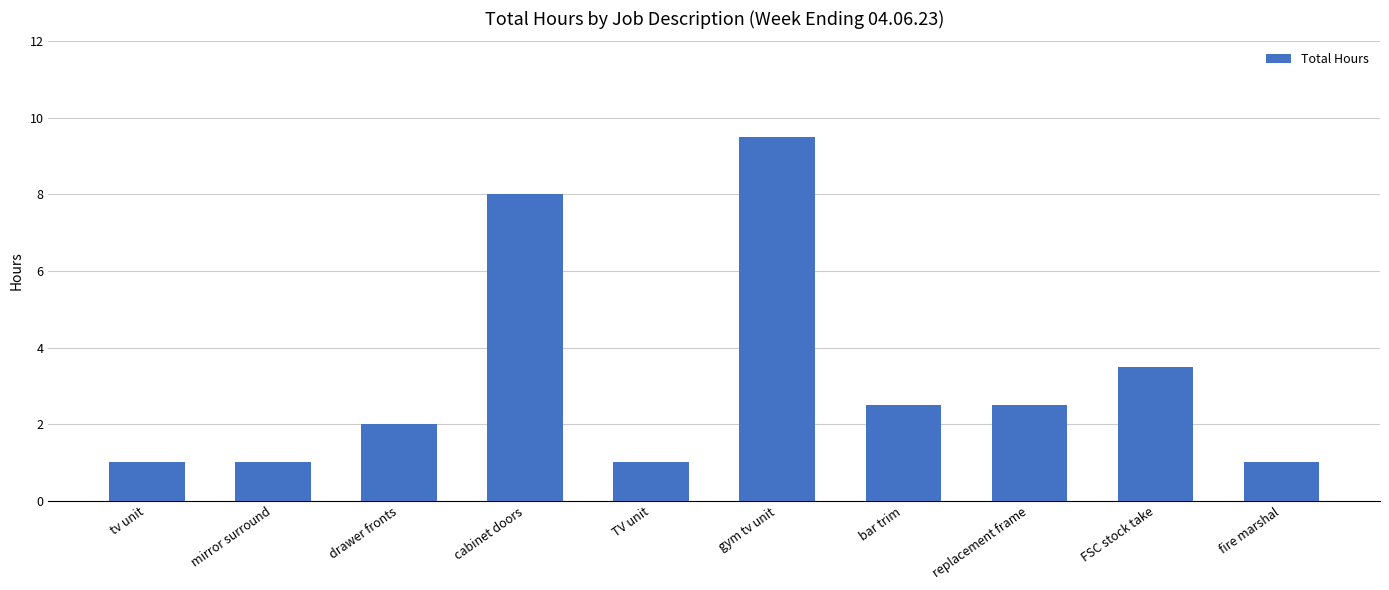

Reading right to left, what are all the values shown in this chart?

fire marshal=1.0	FSC stock take=3.5	replacement frame=2.5	bar trim=2.5	gym tv unit=9.5	TV unit=1.0	cabinet doors=8.0	drawer fronts=2.0	mirror surround=1.0	tv unit=1.0